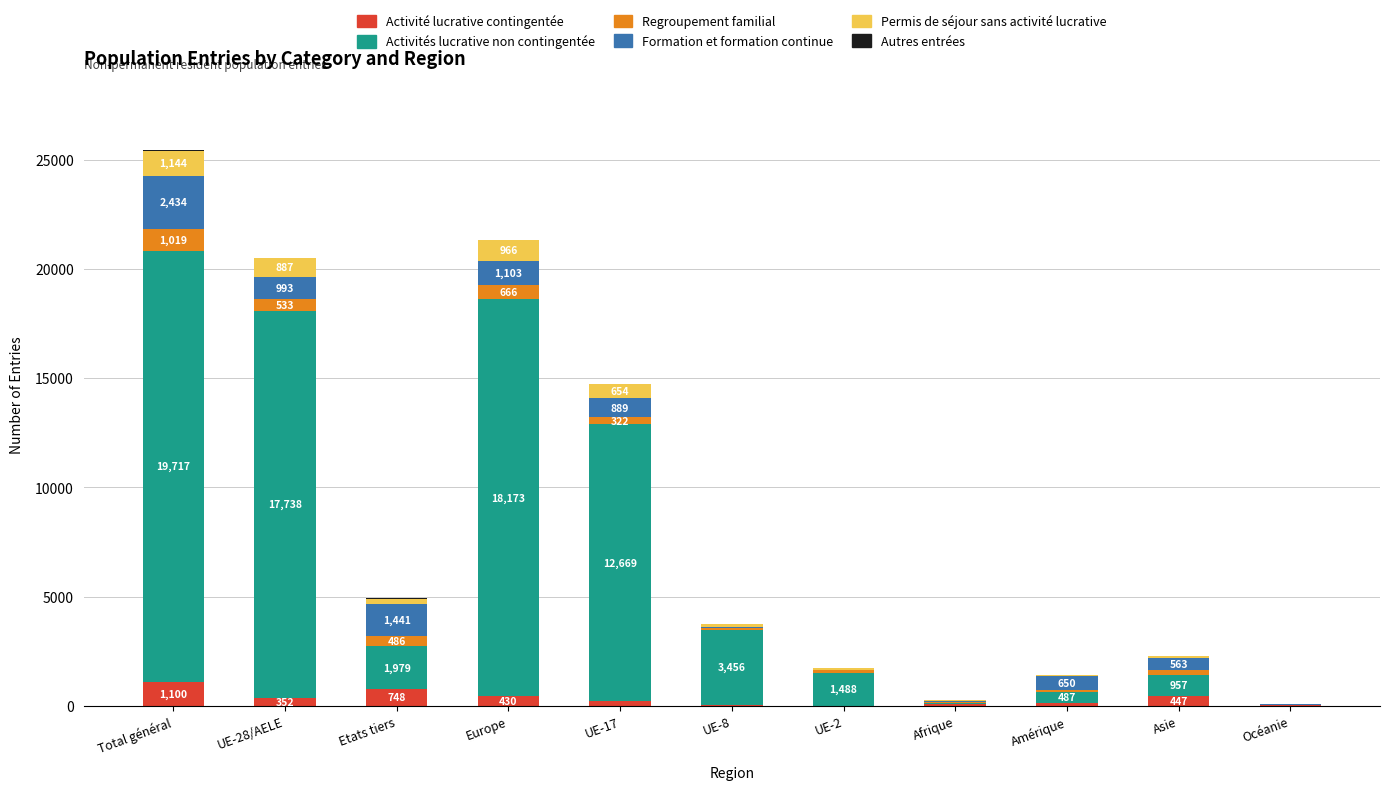

At which category is the sum across all series the highest?

Total général